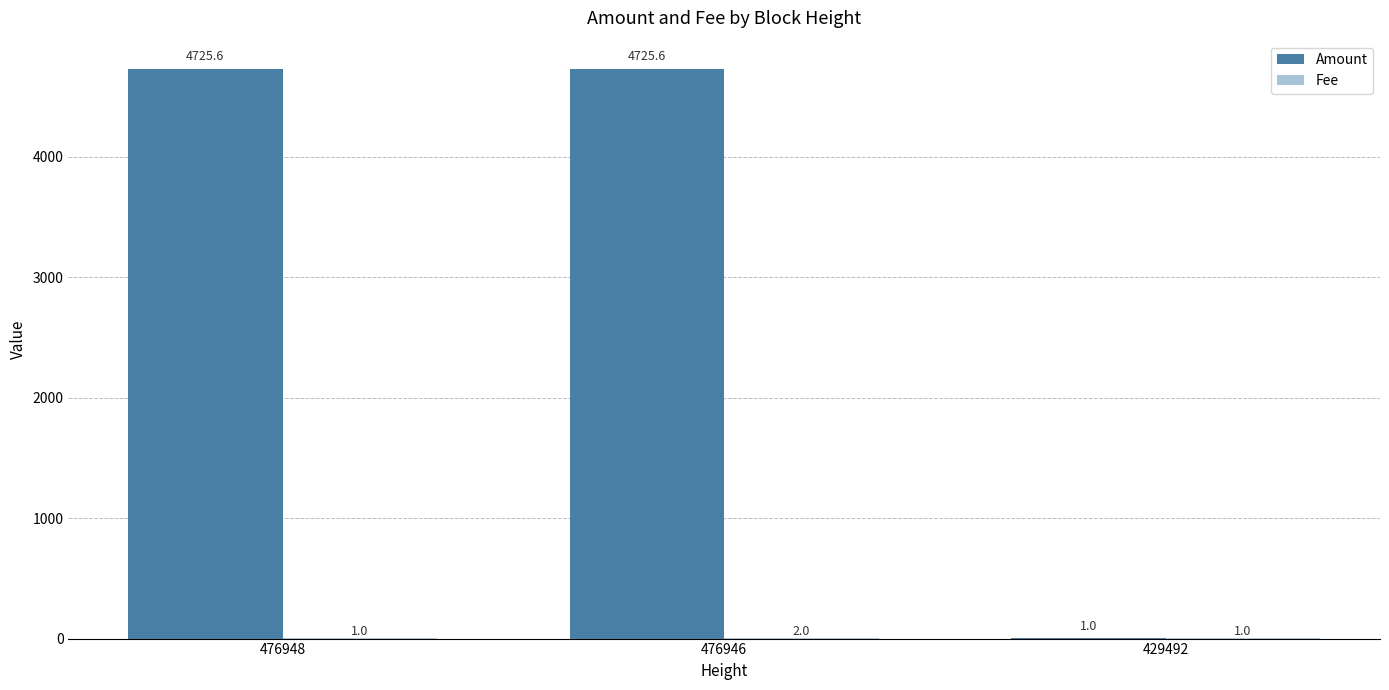

Which series has the largest total across all categories?

Amount